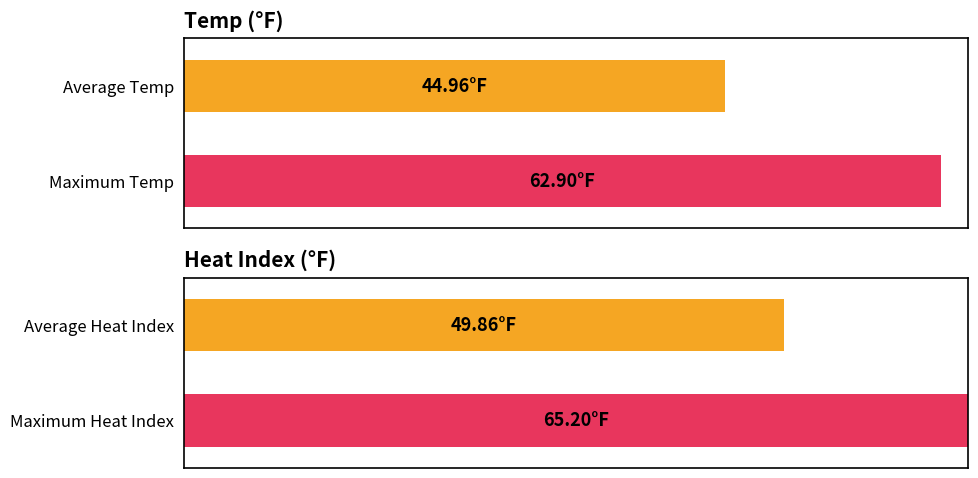

Which series has the largest range (max minus min)?

Temp (°F)